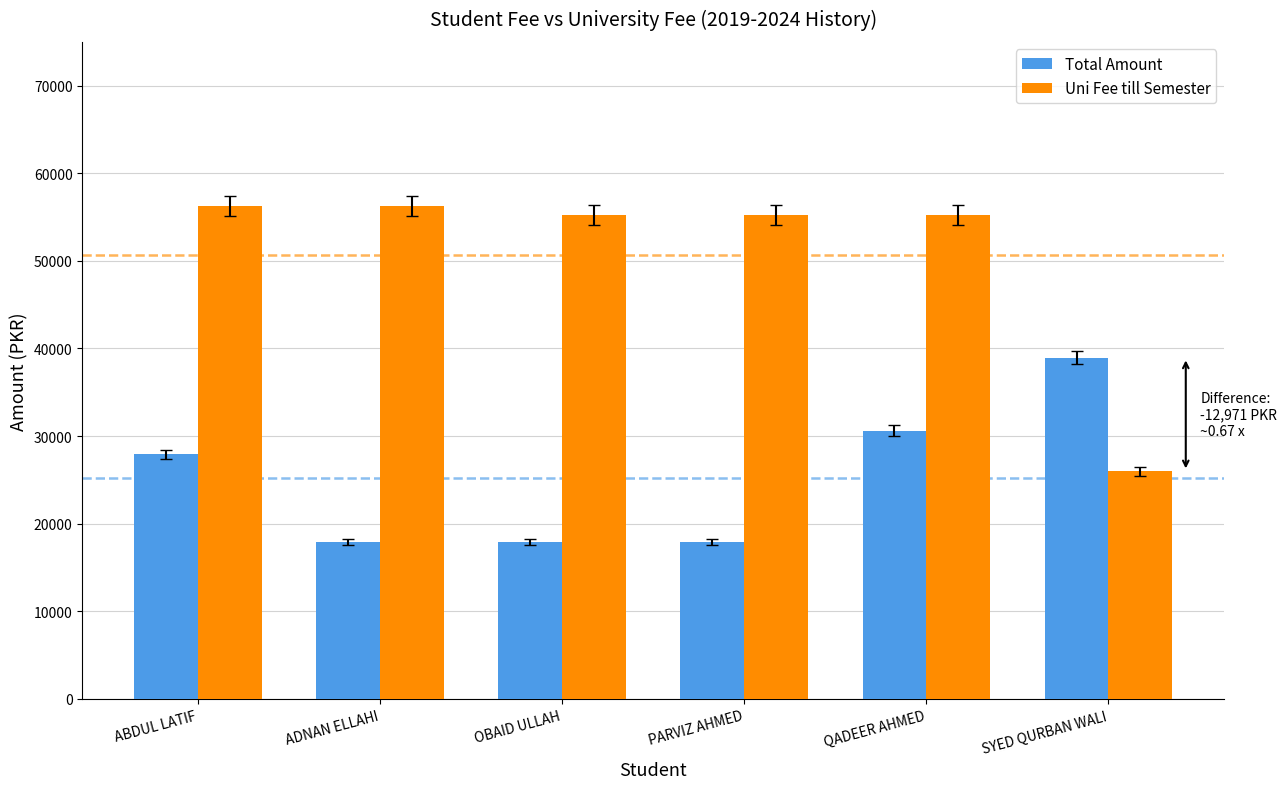

What value does the Total Amount series have at PARVIZ AHMED?

17875